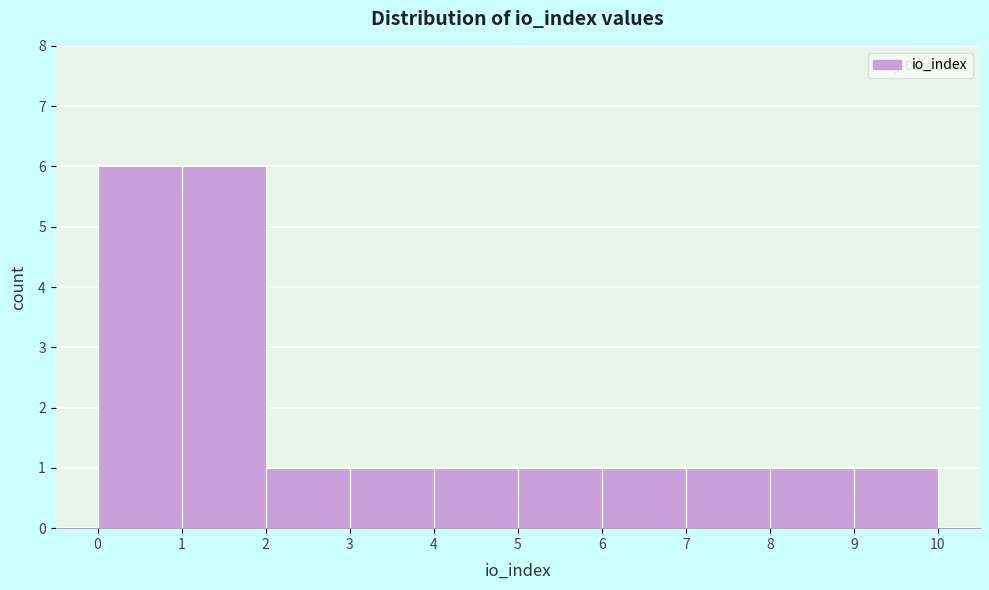

Reading left to right, transcribe this chart: for each bar, give the range it covers on the x-axis and its height. The values are not printed on the chart, so give them approximately, as read against the axis.

0 to 1: 6
1 to 2: 6
2 to 3: 1
3 to 4: 1
4 to 5: 1
5 to 6: 1
6 to 7: 1
7 to 8: 1
8 to 9: 1
9 to 10: 1